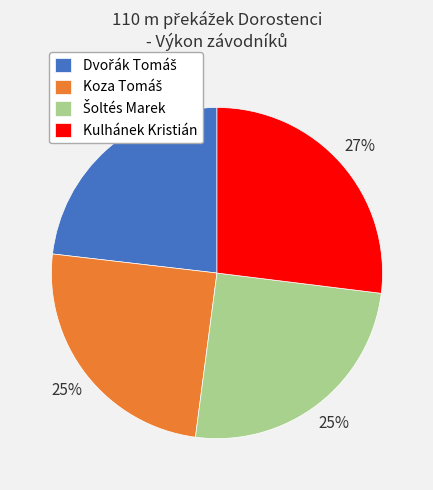

How many segments does this pie chart have?

4